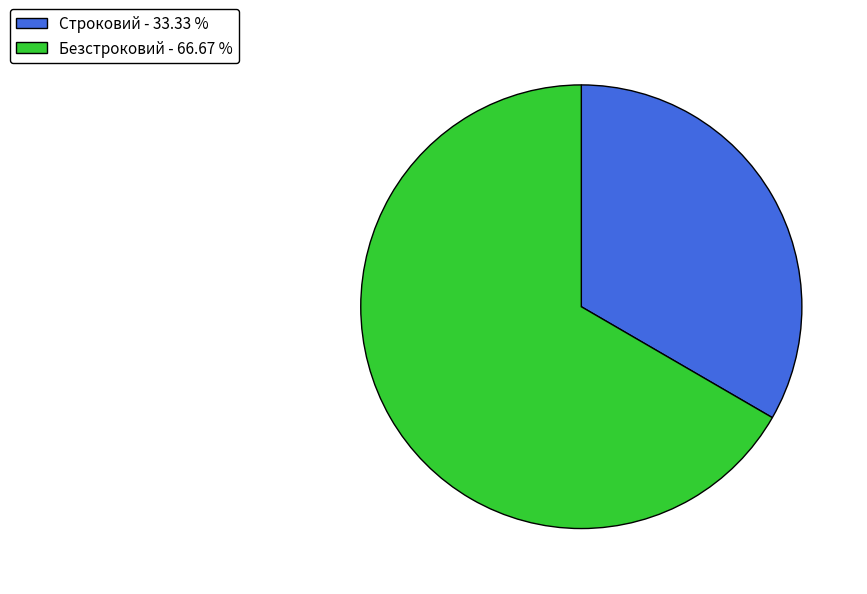

Which category accounts for the majority?

Безстроковий